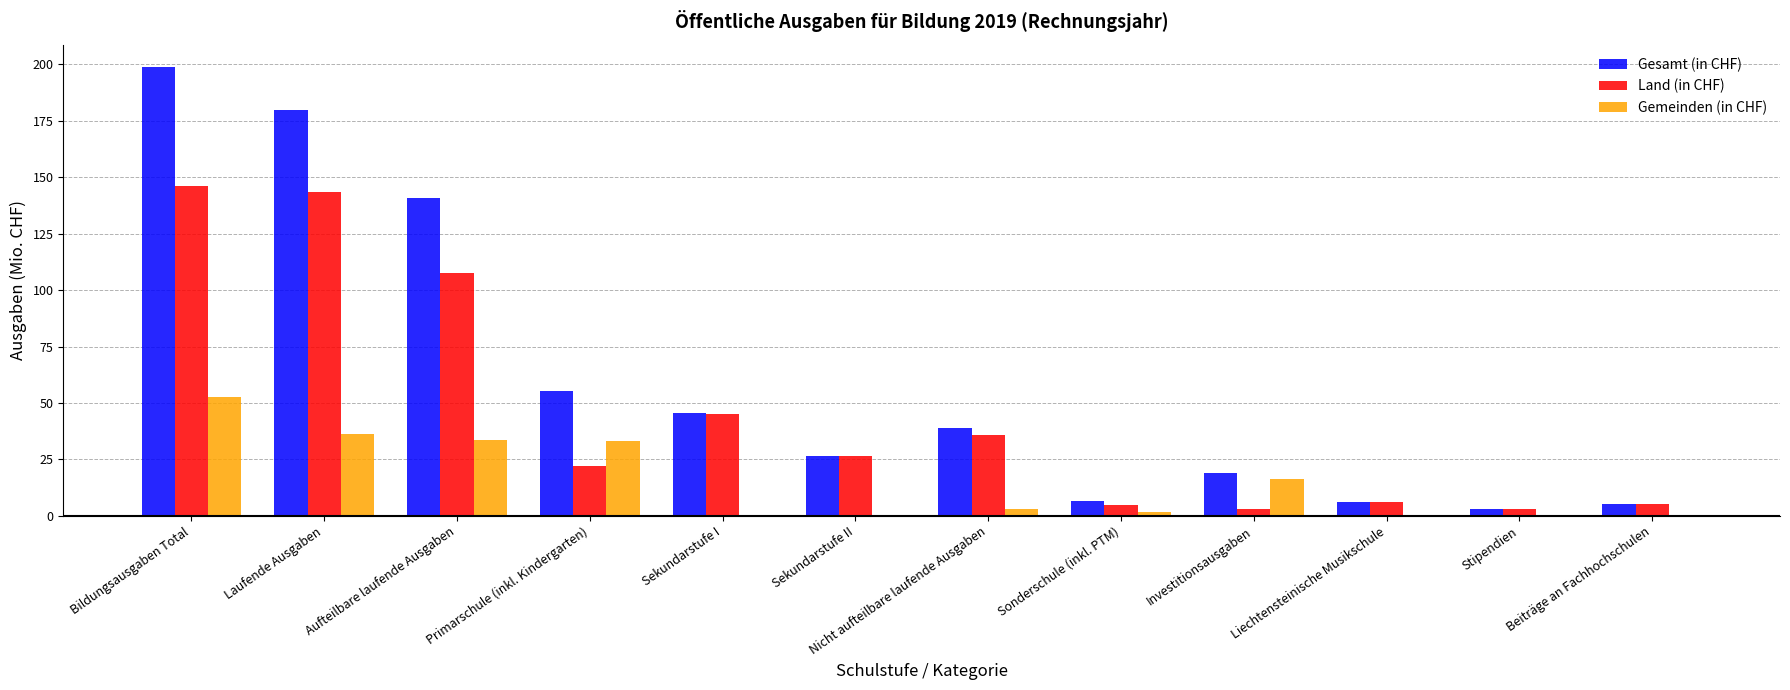

What is the difference between the Gemeinden (in CHF) values at Investitionsausgaben and Stipendien?

16.3